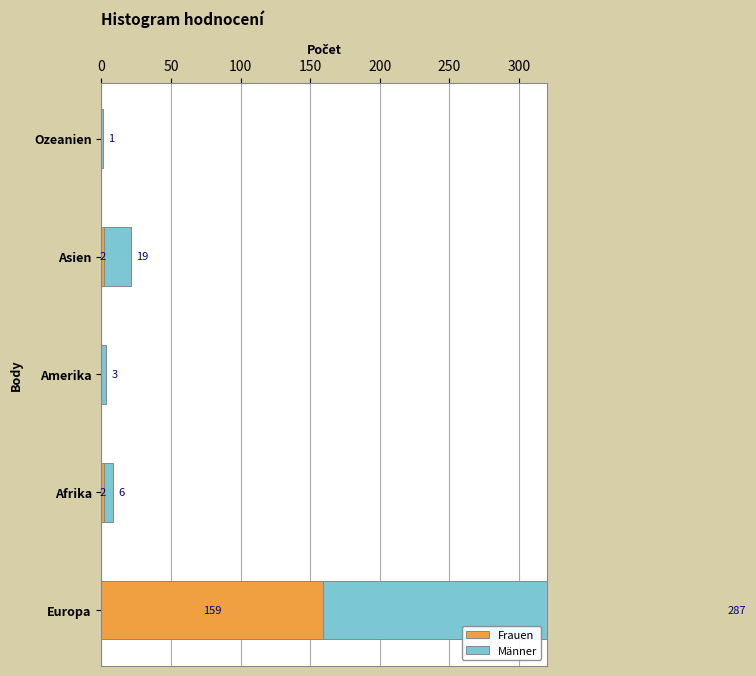

What is the average value of the Männer series?

63